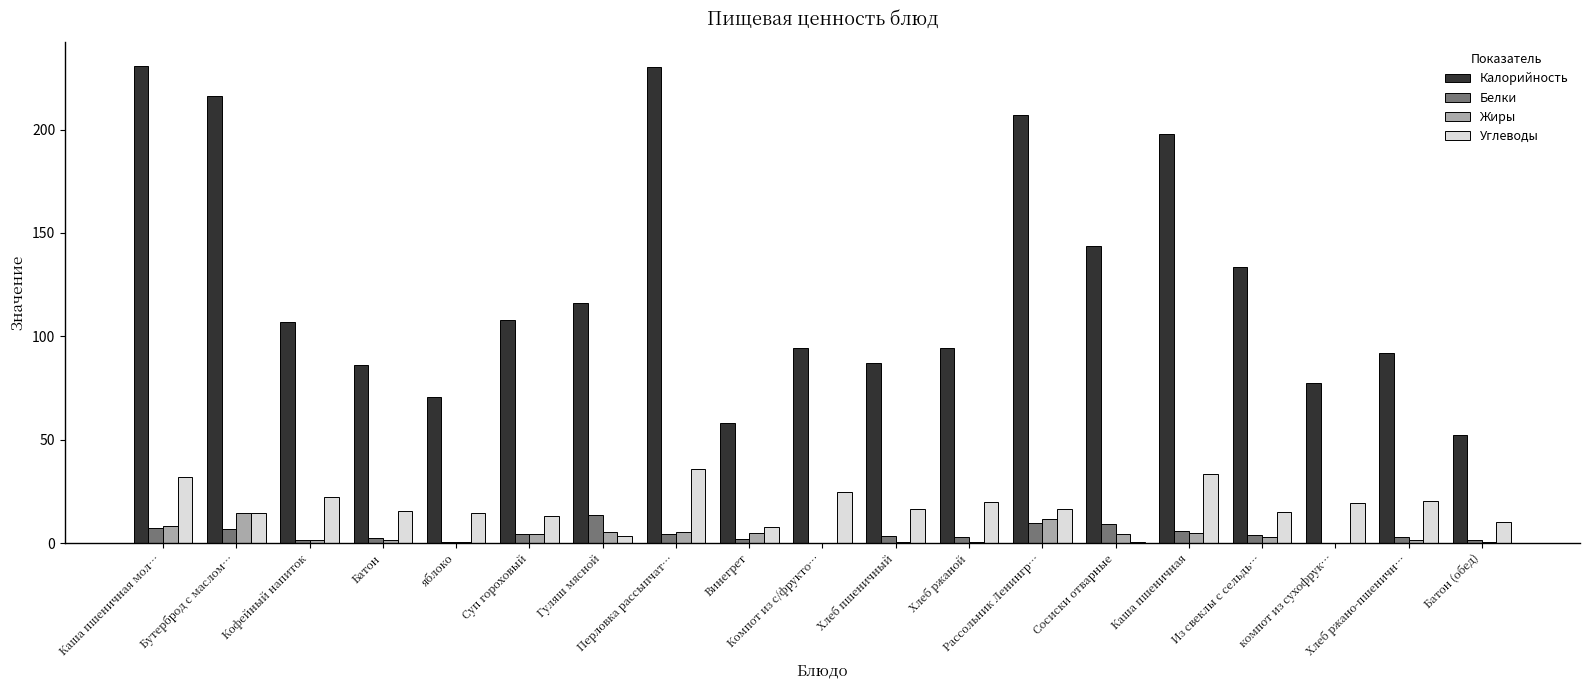

Which series has the largest total across all categories?

Калорийность